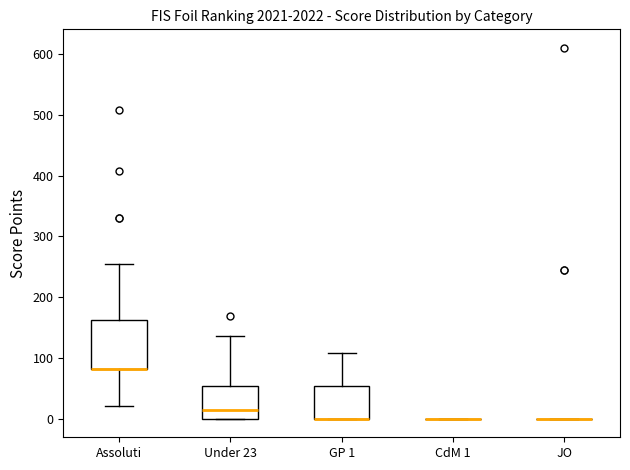

Reading left to right, transcribe this box plot: for each box, give where its median line is, the range the box spans, and where its two whiskers end, as read against the y-axis. The values are not printed on the chart, so give them approximately, as read against the axis.

Assoluti: median 80 (drawn on the box's lower edge), box 80 to 160, whiskers 20 to 250
Under 23: median 10, box 0 to 50, whiskers 0 to 140
GP 1: median 0 (drawn on the box's lower edge), box 0 to 50, whiskers 0 to 110
CdM 1: box collapsed to a line at 0, whiskers 0 to 0
JO: box collapsed to a line at 0, whiskers 0 to 0